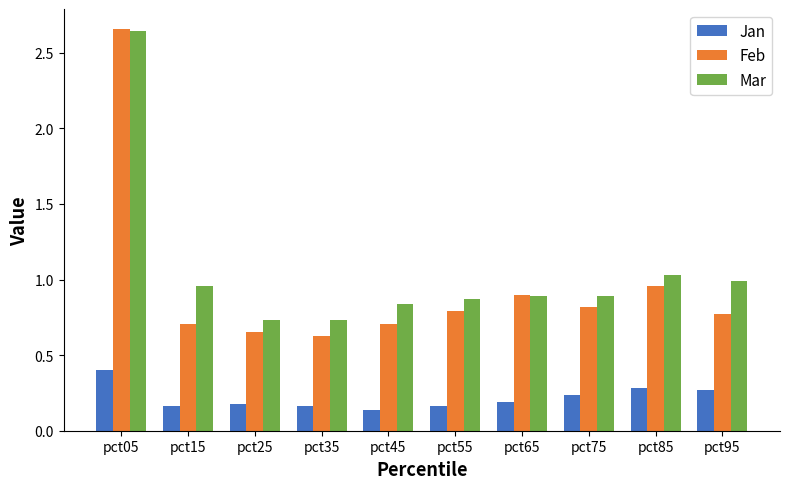

Which category has the highest value in the Jan series?

pct05